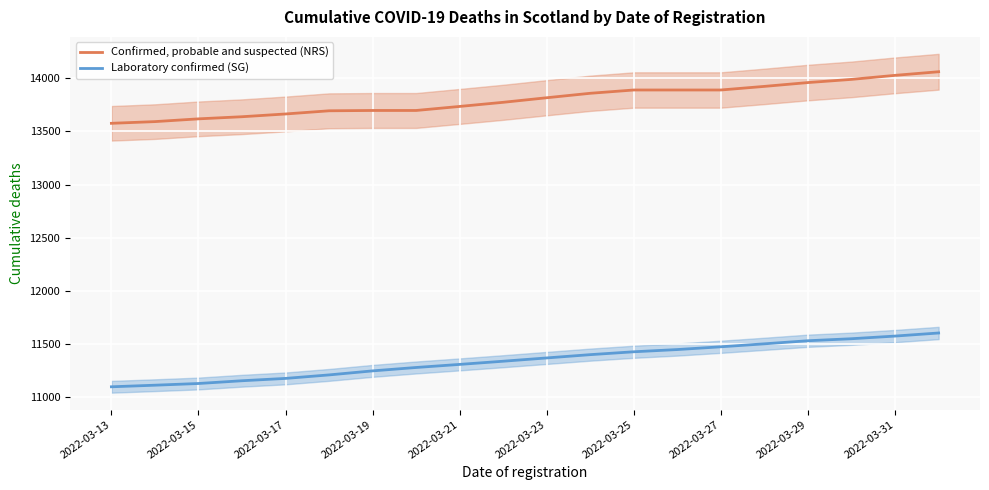

True or false: Laboratory confirmed (SG) and Confirmed, probable and suspected (NRS) intersect in this chart.

False